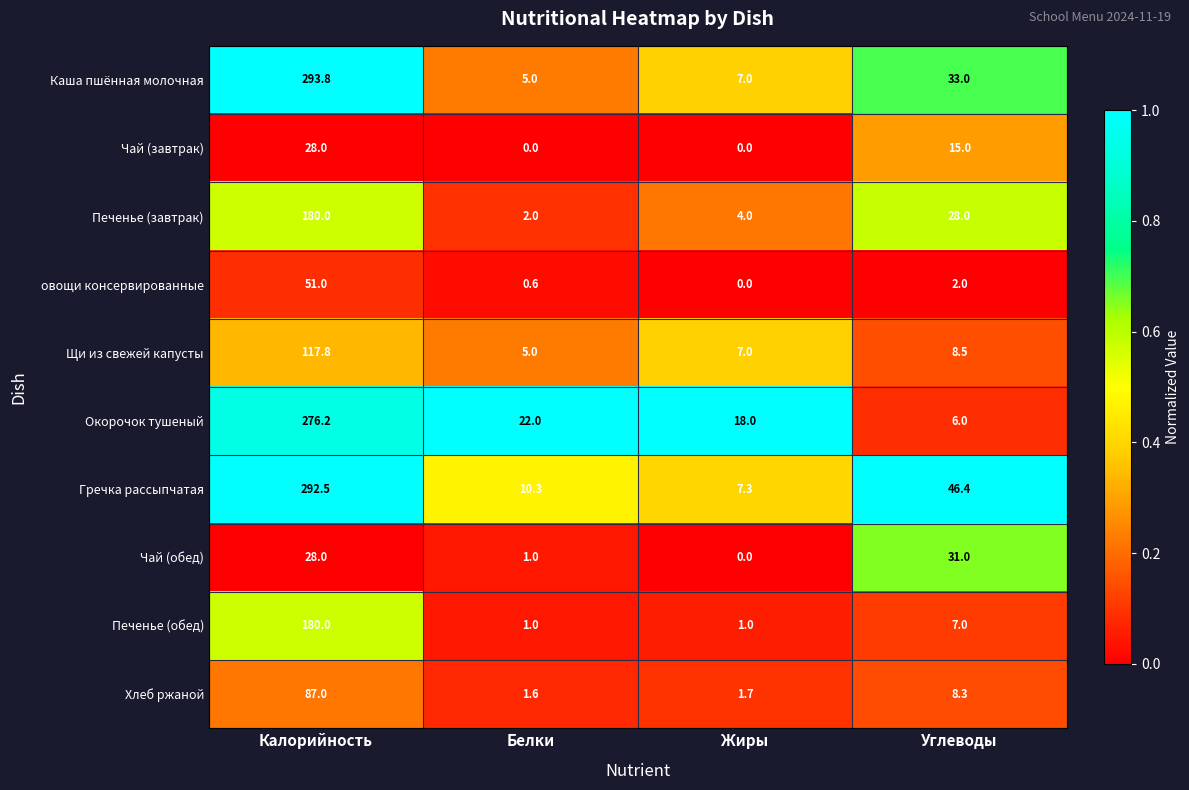

At which category is the sum across all series the highest?

Калорийность